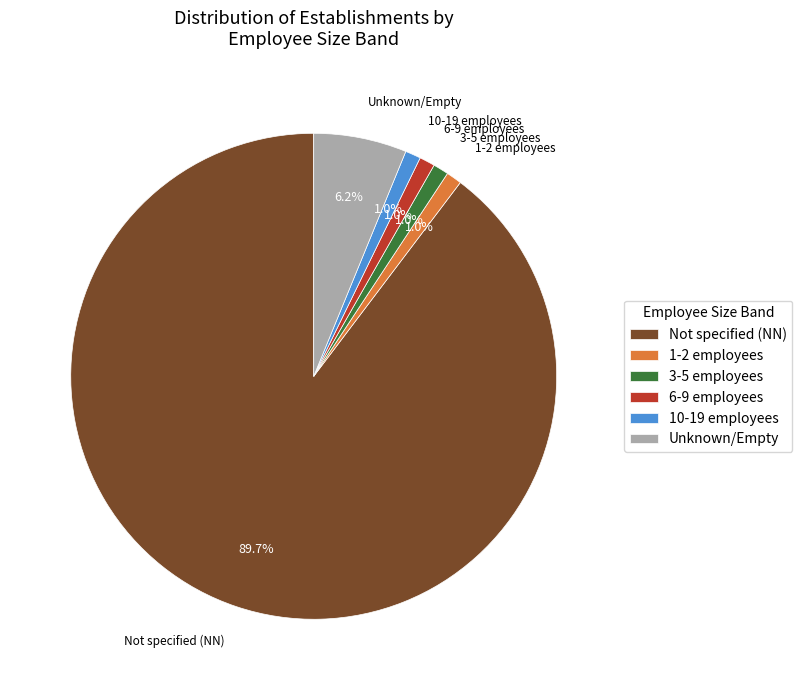

What is the ratio of the value at 1-2 employees to the value at 10-19 employees?

1.0